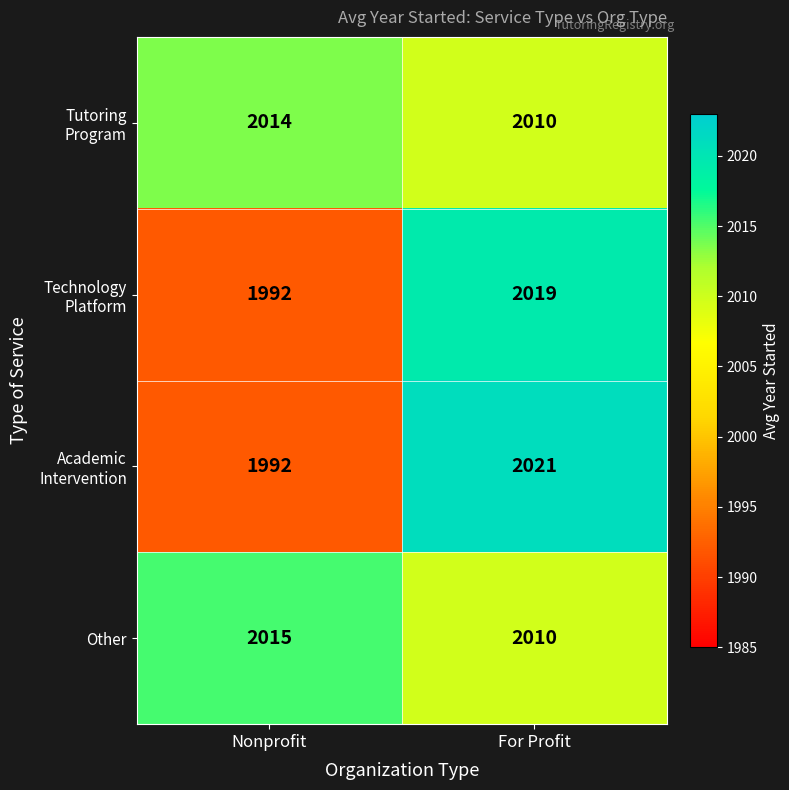

What is the sum of the Other values at Nonprofit and For Profit?

4025